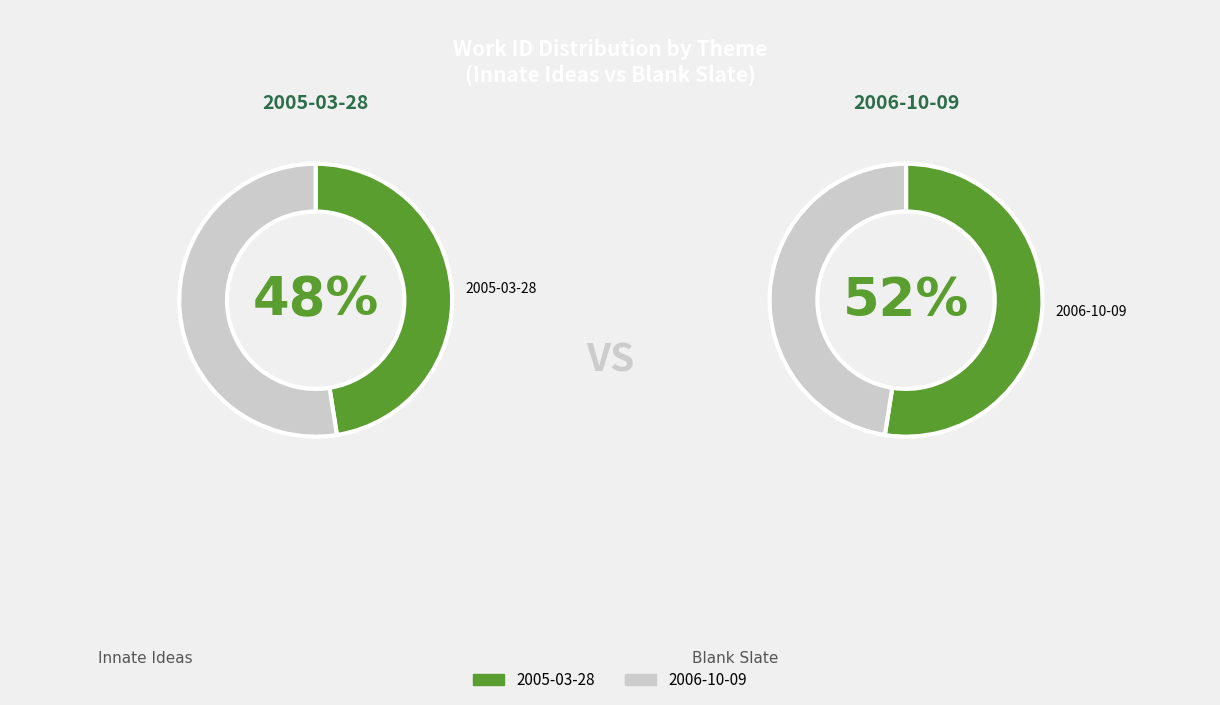

To the nearest percent, what is the difference between the largest and smallest slice percentages?

5%